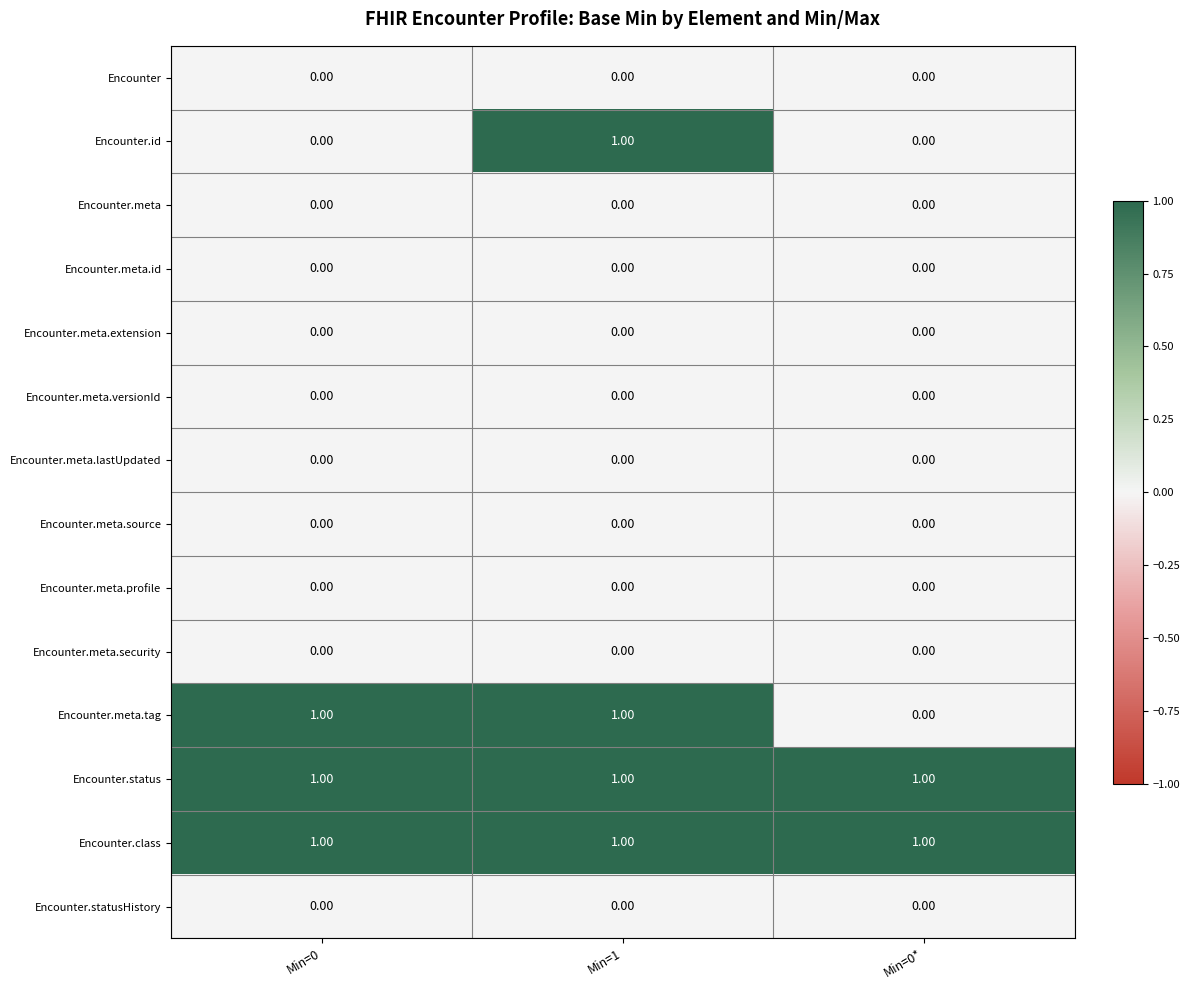

At which category is the sum across all series the highest?

Min=1